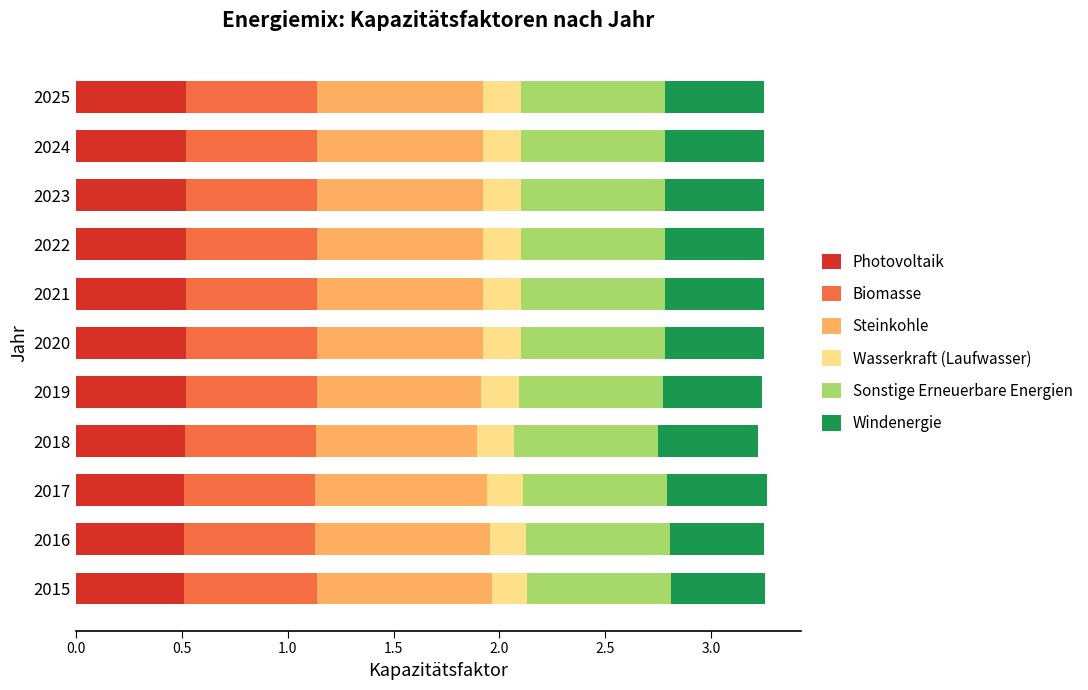

Is it true that Photovoltaik equals 0.2 at 2015?

False